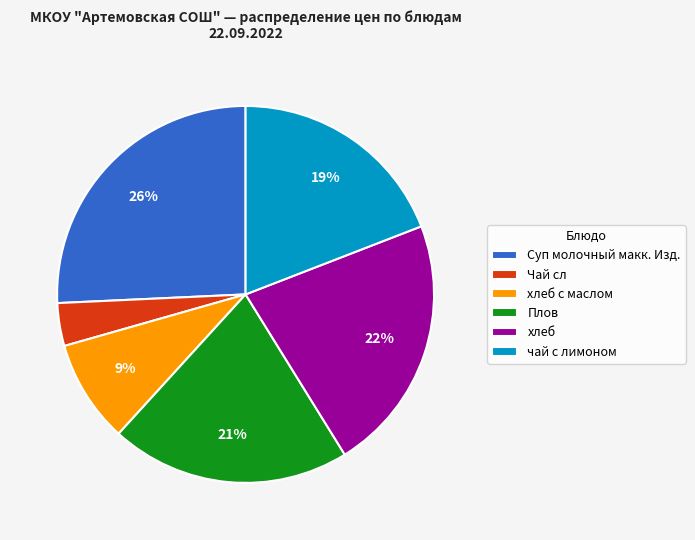

Do чай с лимоном and Суп молочный макк. Изд. together represent more than half of the pie?

No